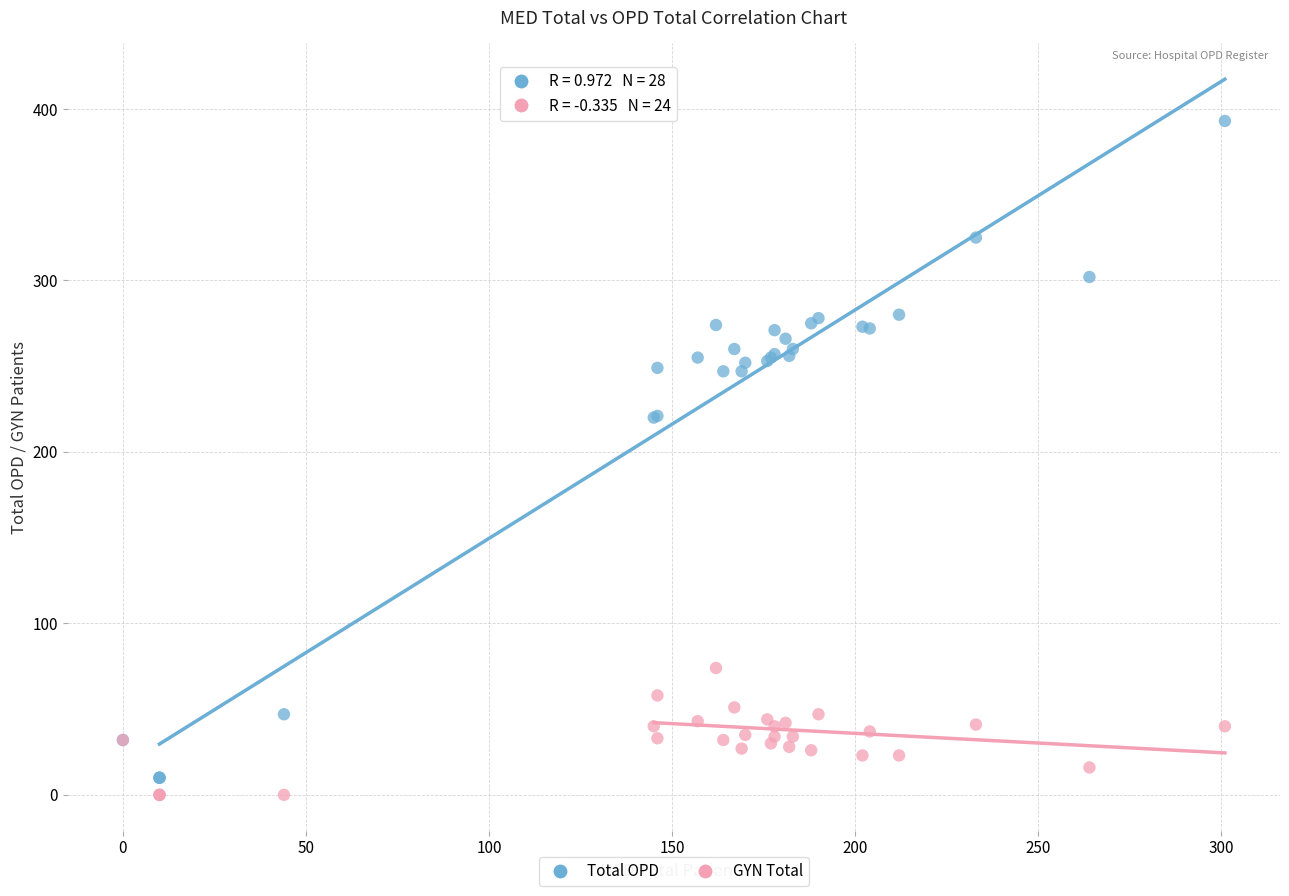

Which series reaches the maximum Y coordinate?

Total OPD